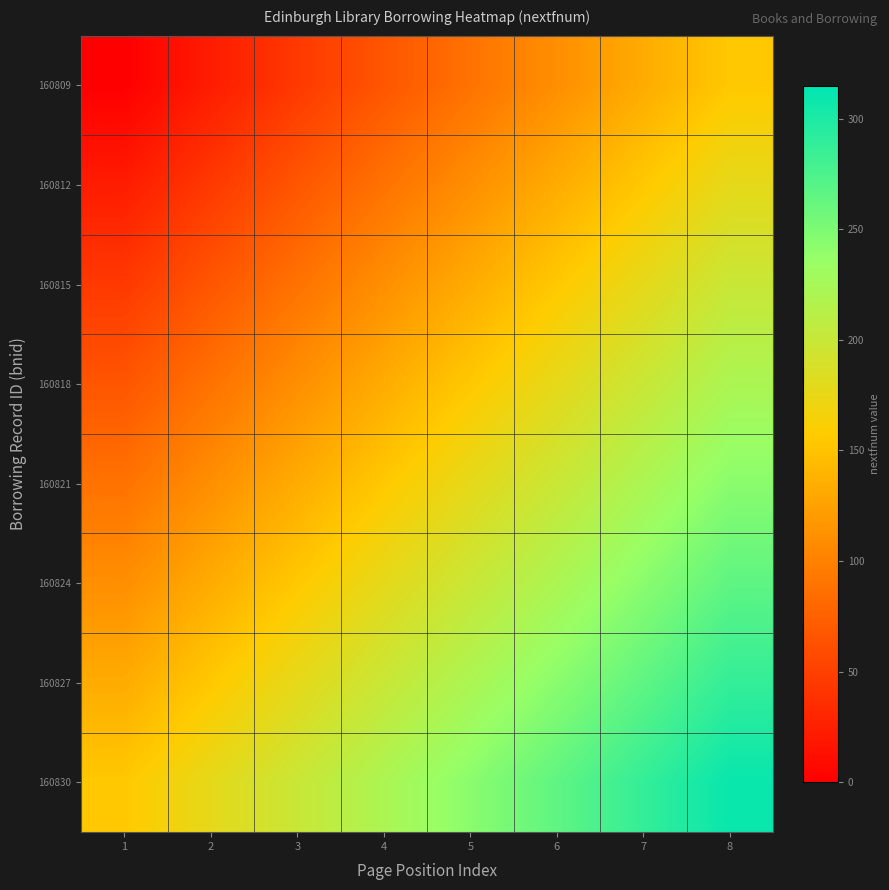

At which category is the sum across all series the highest?

8